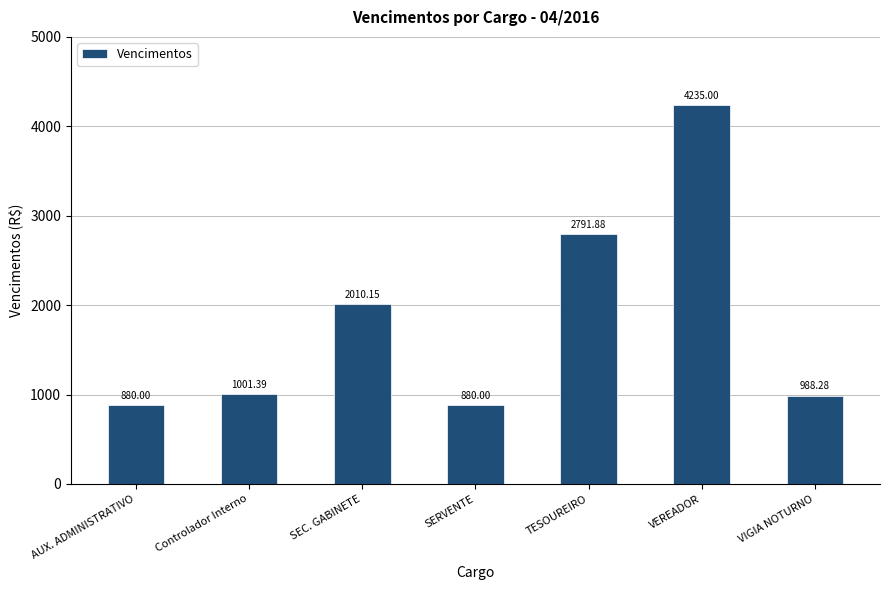

What is the average value?

1826.7